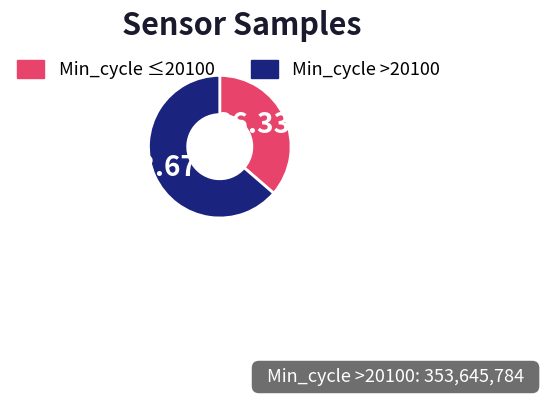

Is there any slice that represents more than half of the pie?

Yes